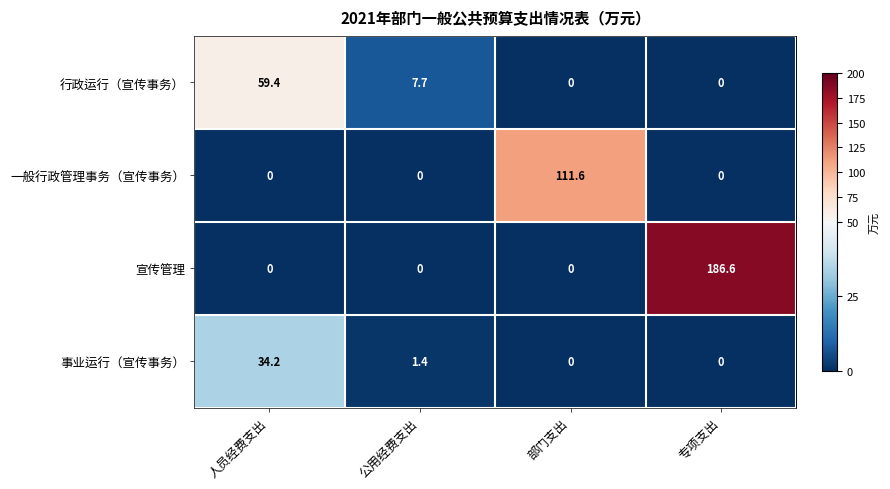

What is the difference between the 行政运行（宣传事务） values at 部门支出 and 人员经费支出?

59.4